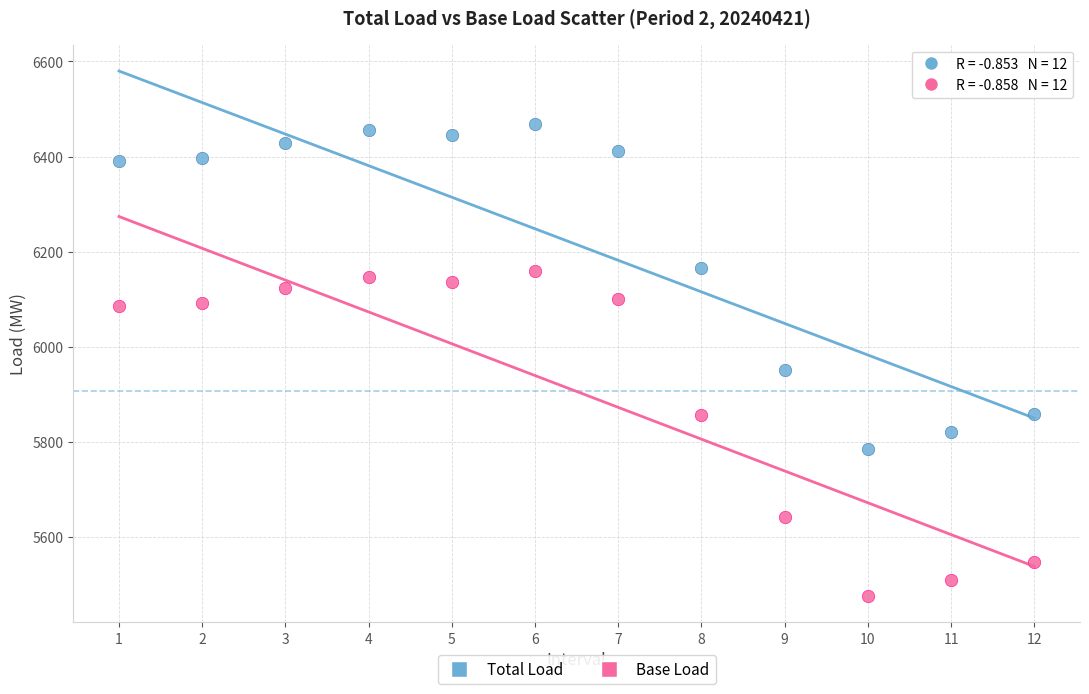

What are all the series names shown in the legend?

Total Load, Base Load